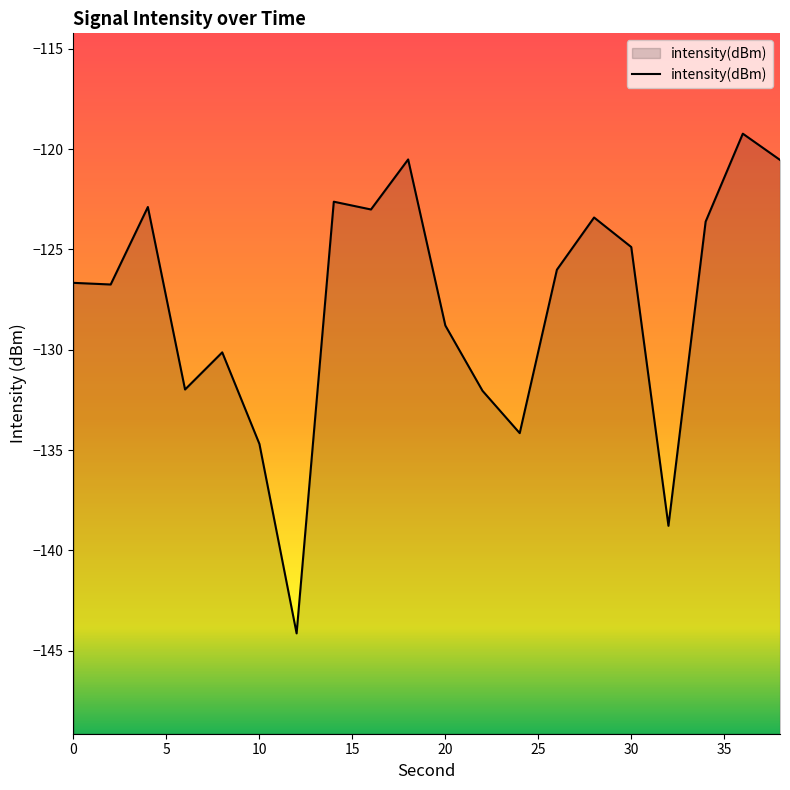

True or false: the data shows -126.7 at 0.

True